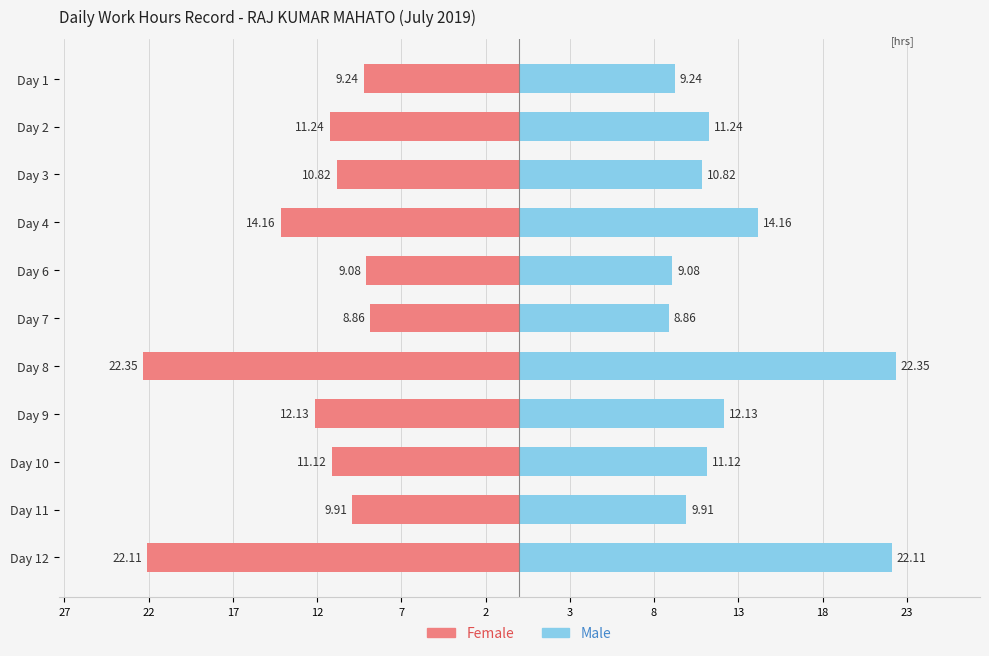

What is the difference between the maximum and minimum values in the Female series?

13.5